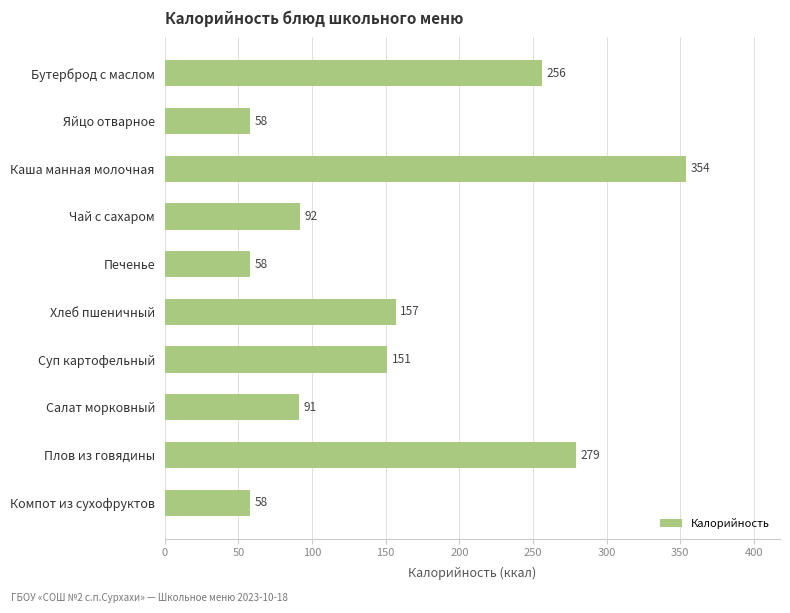

Which category has the highest value across all series?

Каша манная молочная